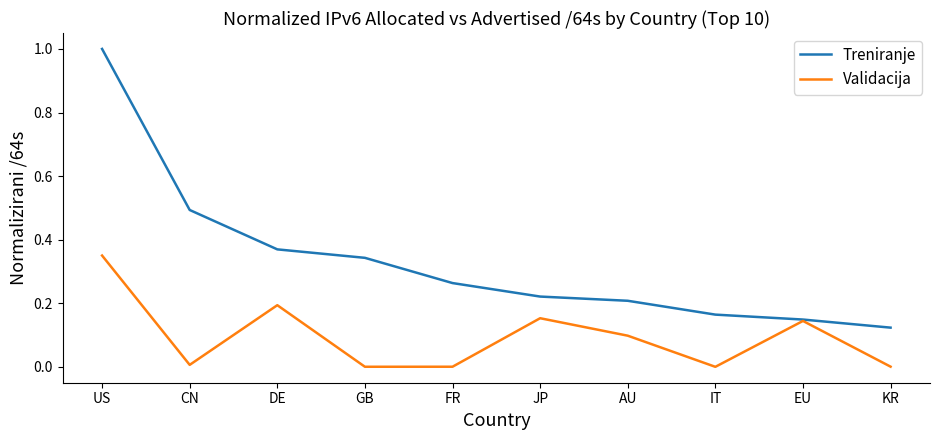

List the series in order of their overall mean, lowest first.

Validacija, Treniranje